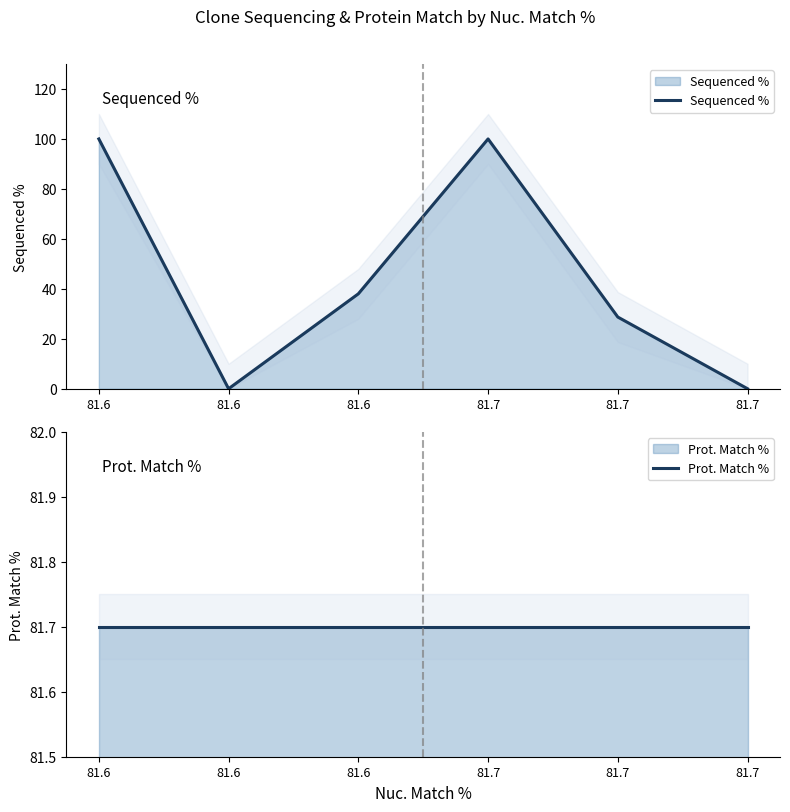

How many values in Sequenced % are above zero?

4